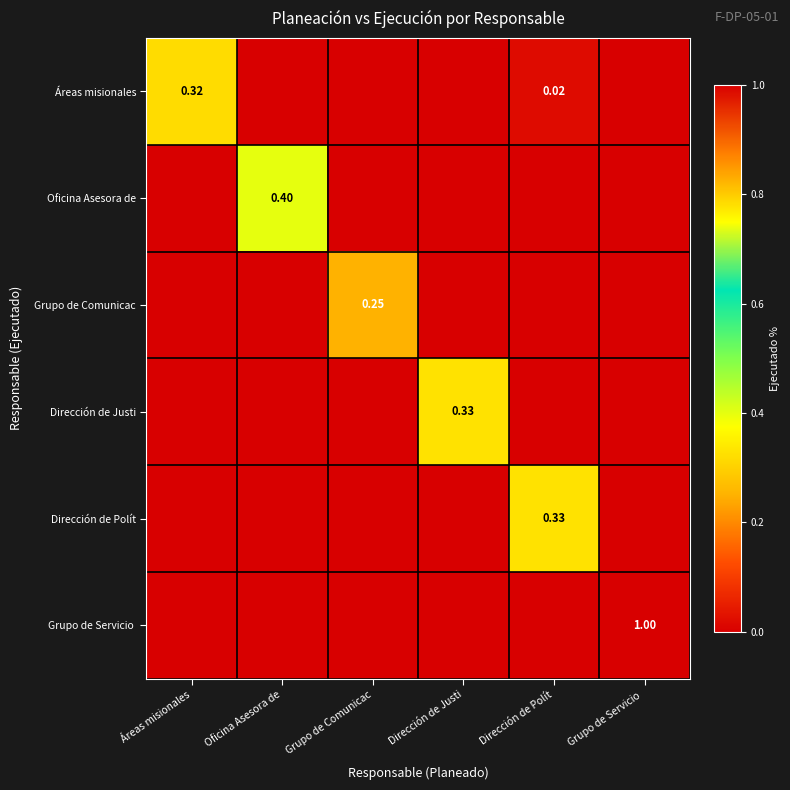

Which category has the highest value in the Dirección de Justi series?

Dirección de Justi